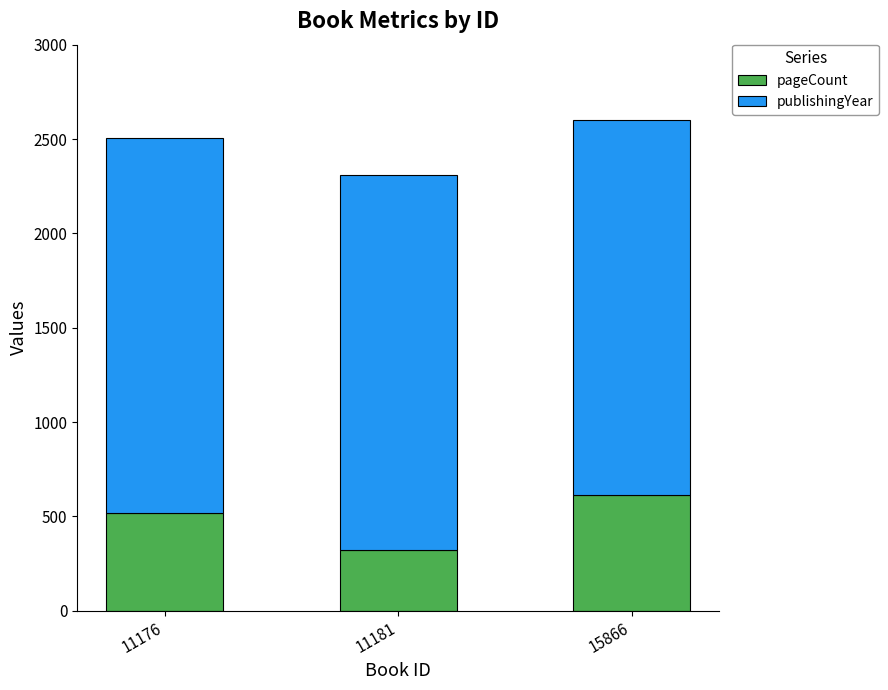

Reading left to right, transcribe the values for pageCount.

11176=520	11181=324	15866=612